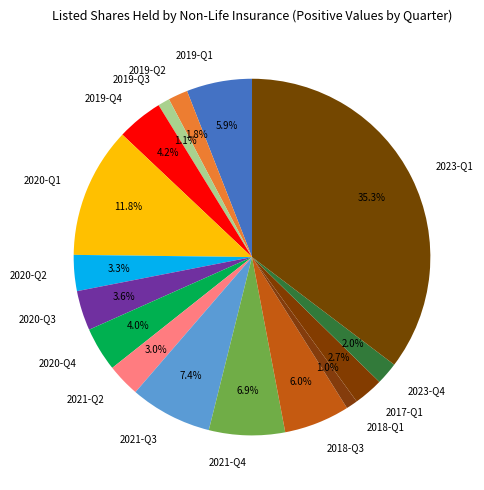

What percentage is the 2019-Q2 slice, to the nearest percent?

2%